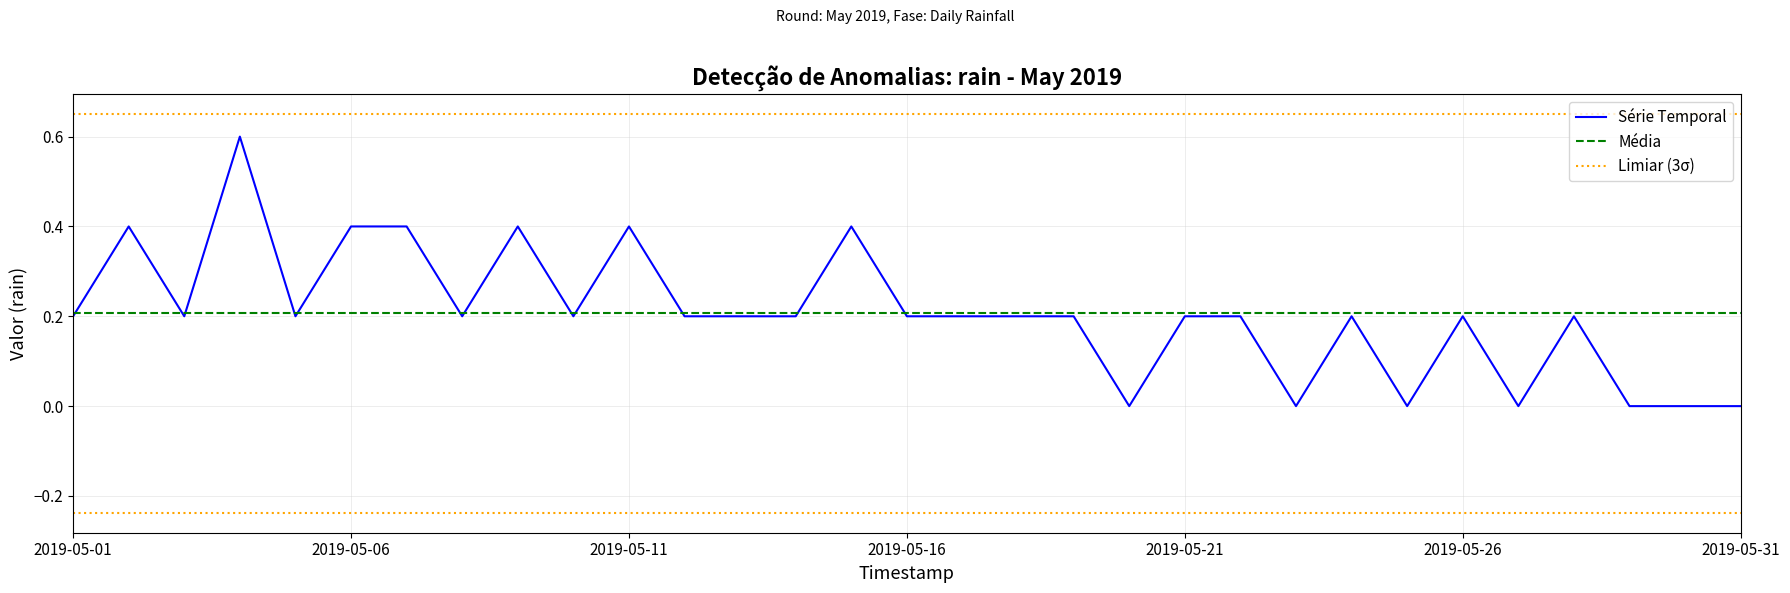

How many points are lower than both their immediate neighbors (excluding endpoints)?

8